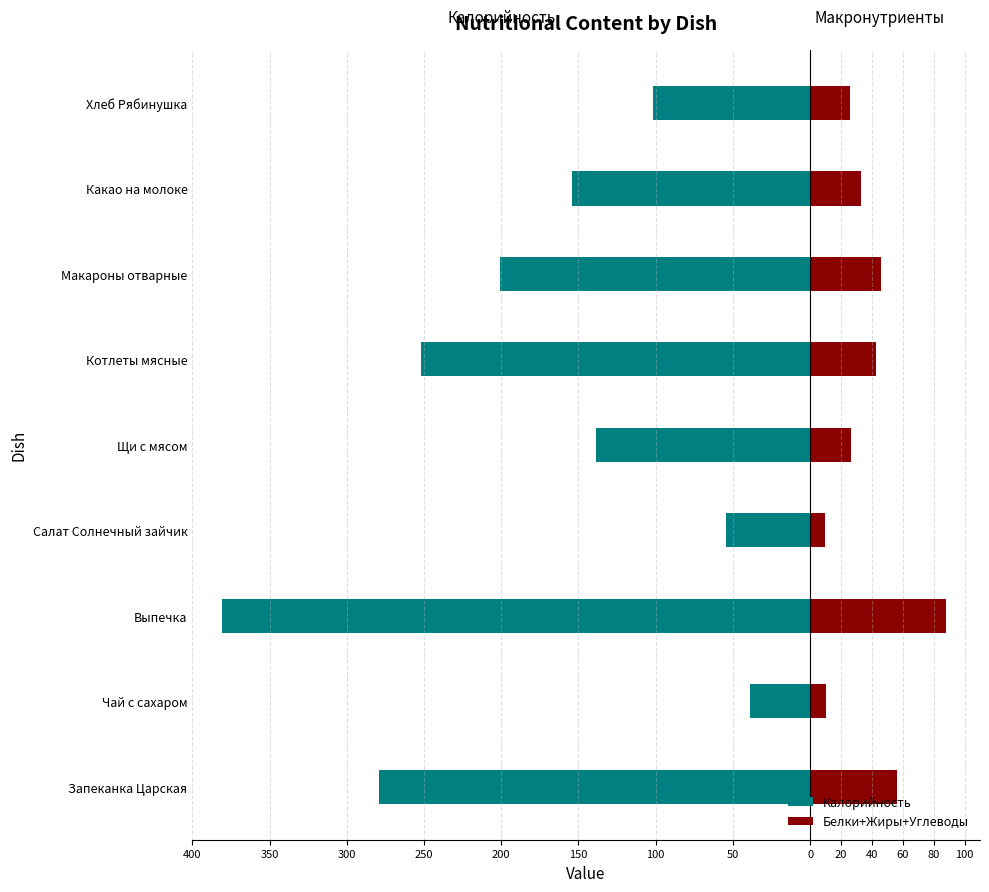

Read the Белки+Жиры+Углеводы value at Выпечка.

88.2